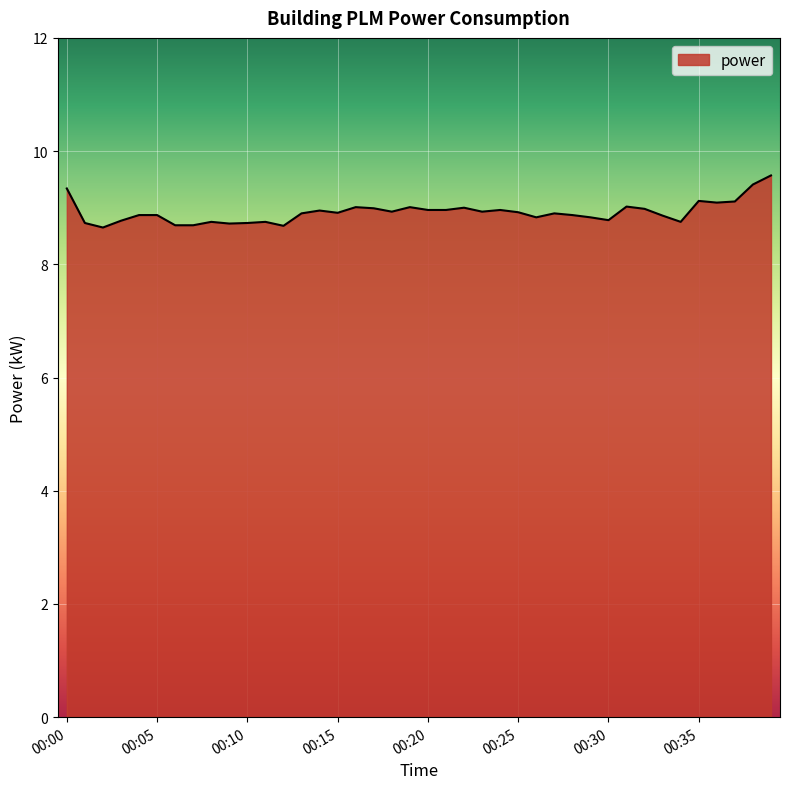

What is the difference between the maximum and minimum values?

0.9